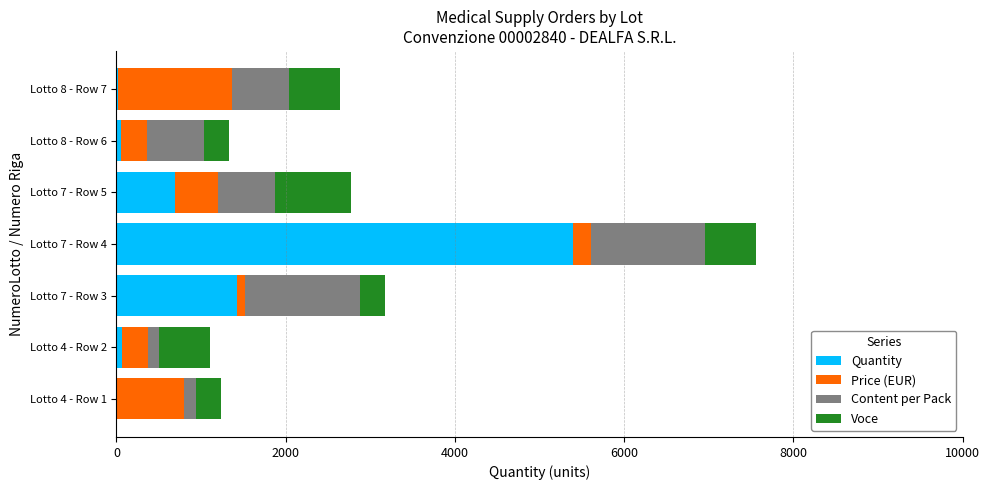

What is the maximum value for Quantity?

5400.0